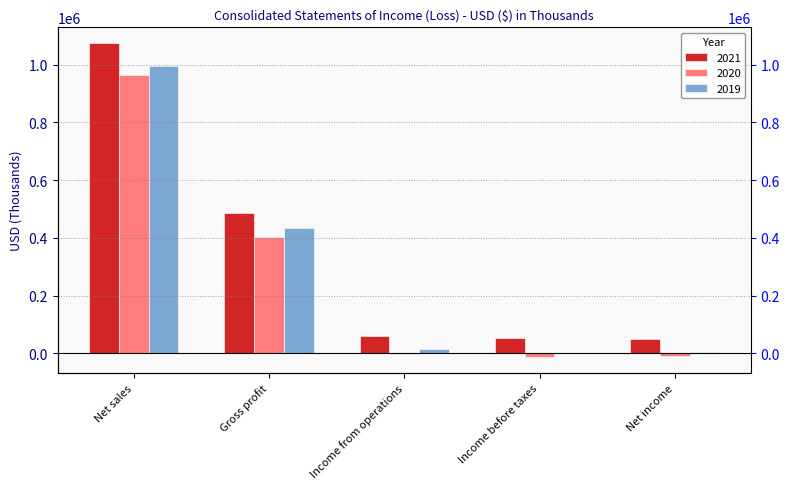

At which label is 2020 closest to 475322?

Gross profit